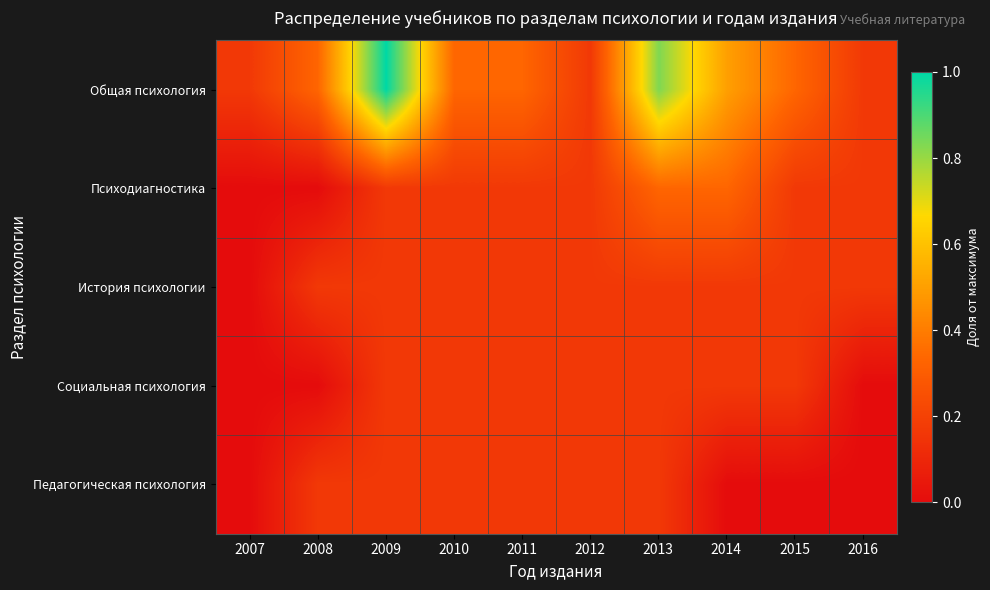

At which category is the sum across all series the highest?

2013